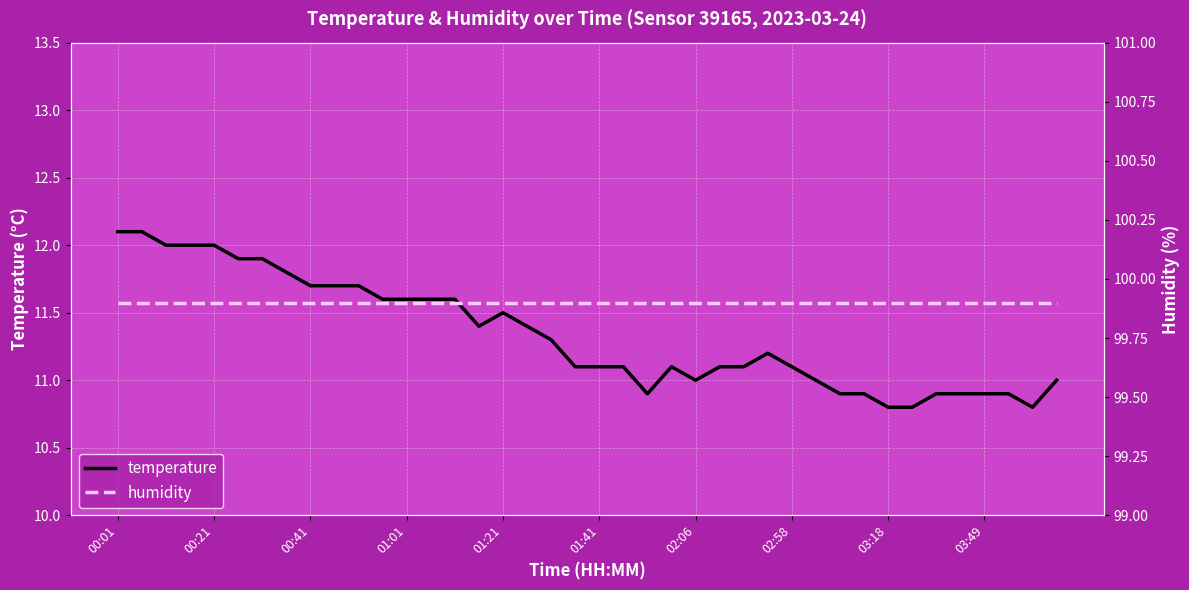

The humidity series shows 99.9 at 00:01. True or false?

True